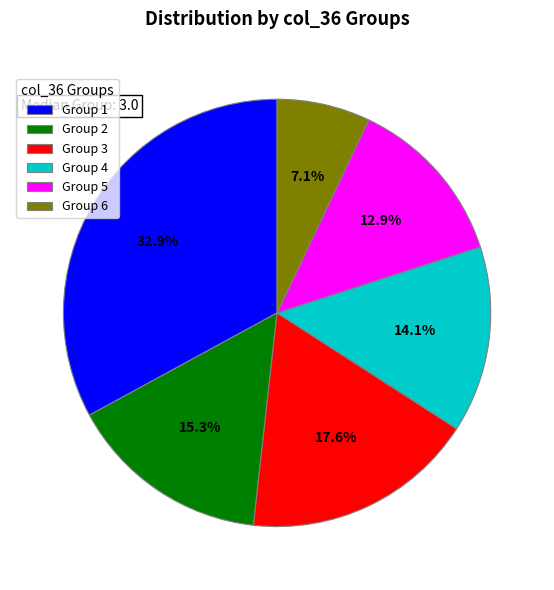

What is the smallest slice in the pie chart?

Group 6